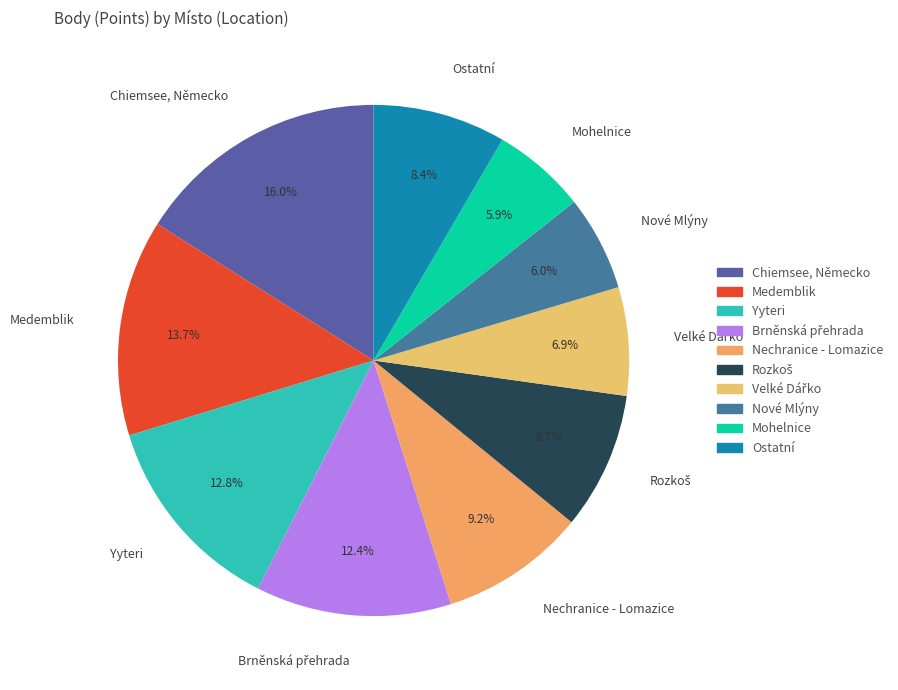

Which category has the biggest portion of the pie?

Chiemsee, Německo